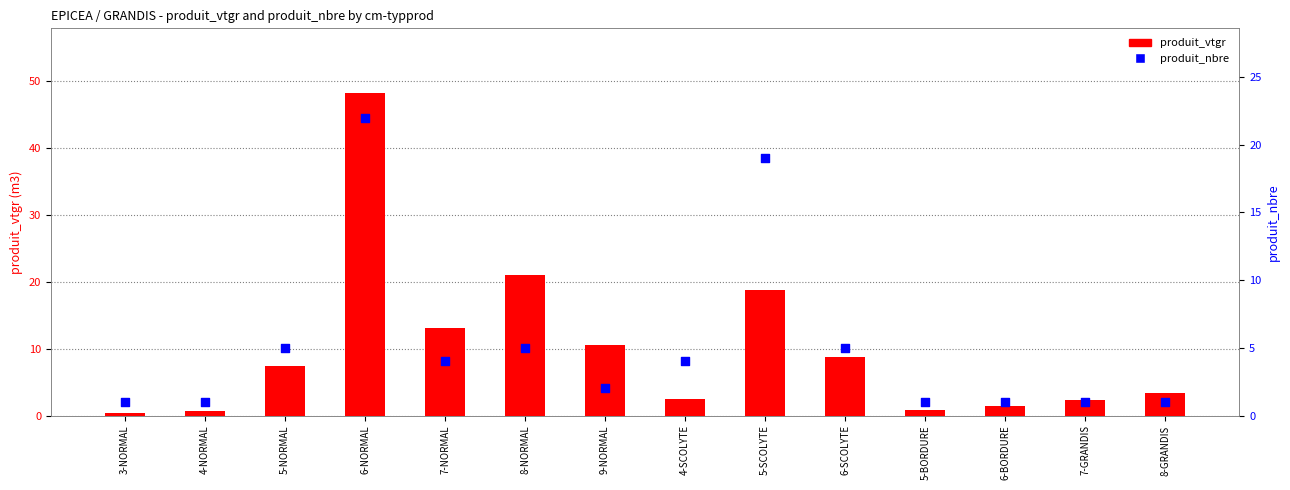

Which series has the widest spread of Y values?

produit_vtgr